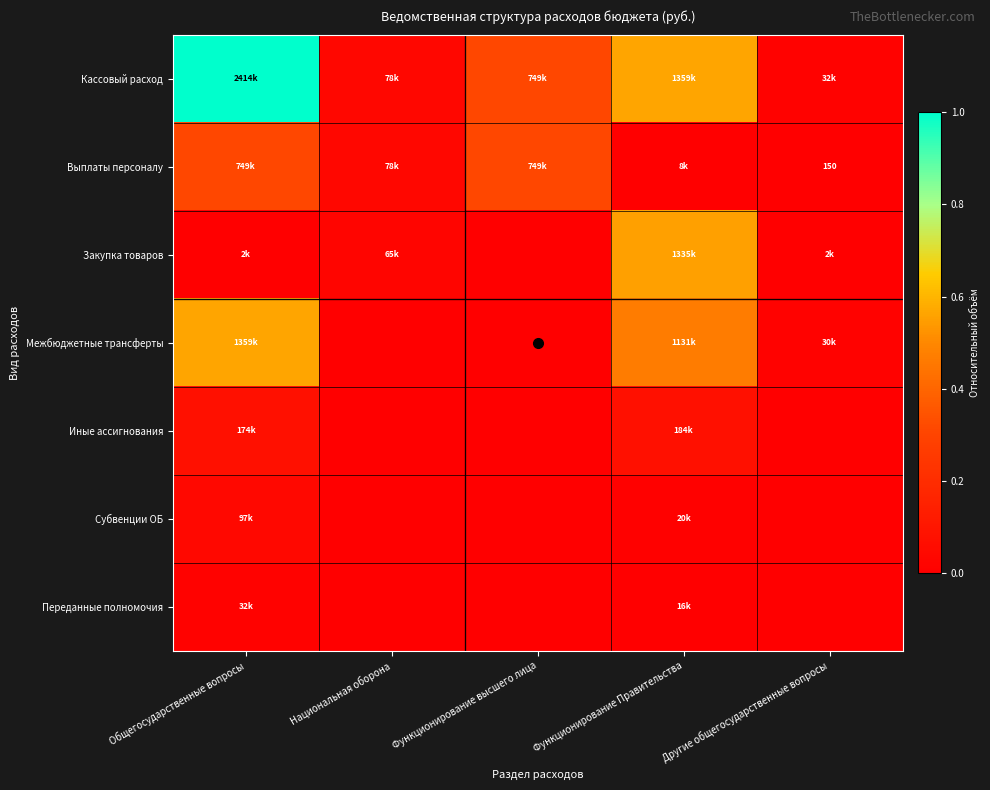

What is the spread (max minus min) of values at Общегосударственные вопросы?

1.0